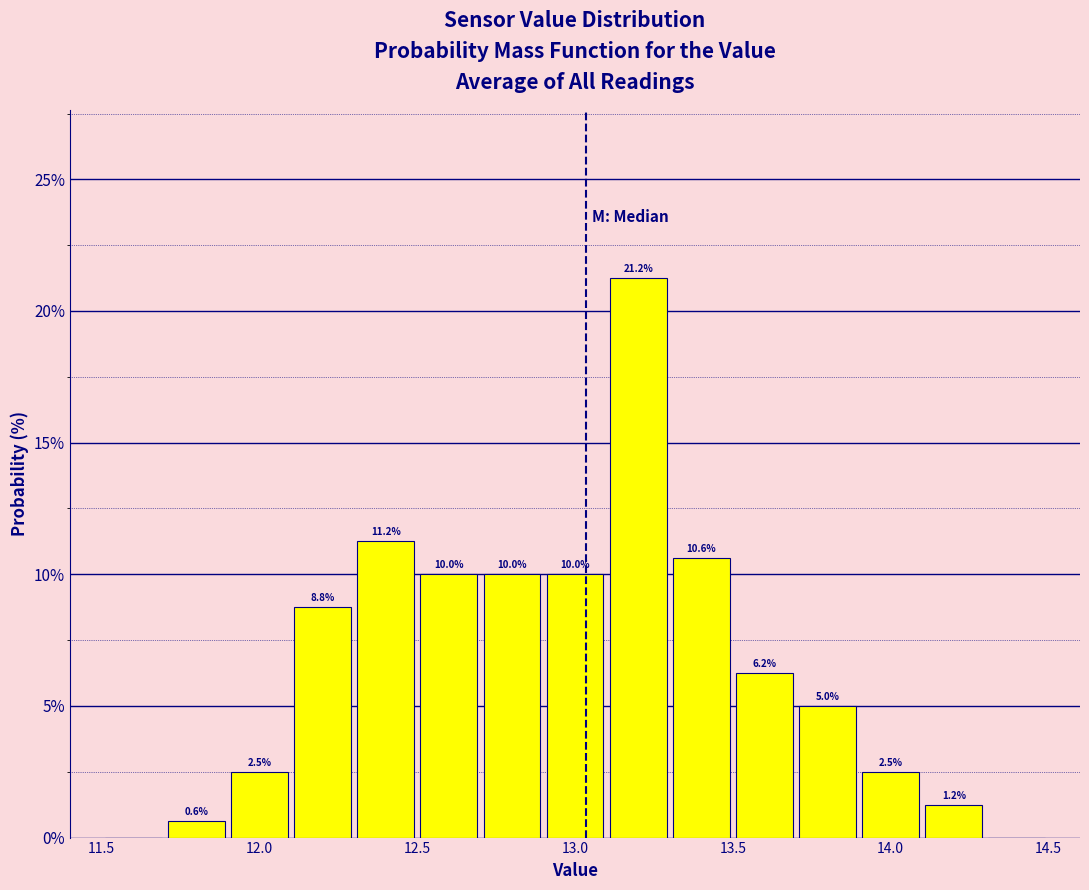

Over which range of the x-axis is the bar tallest?

13.1 to 13.3